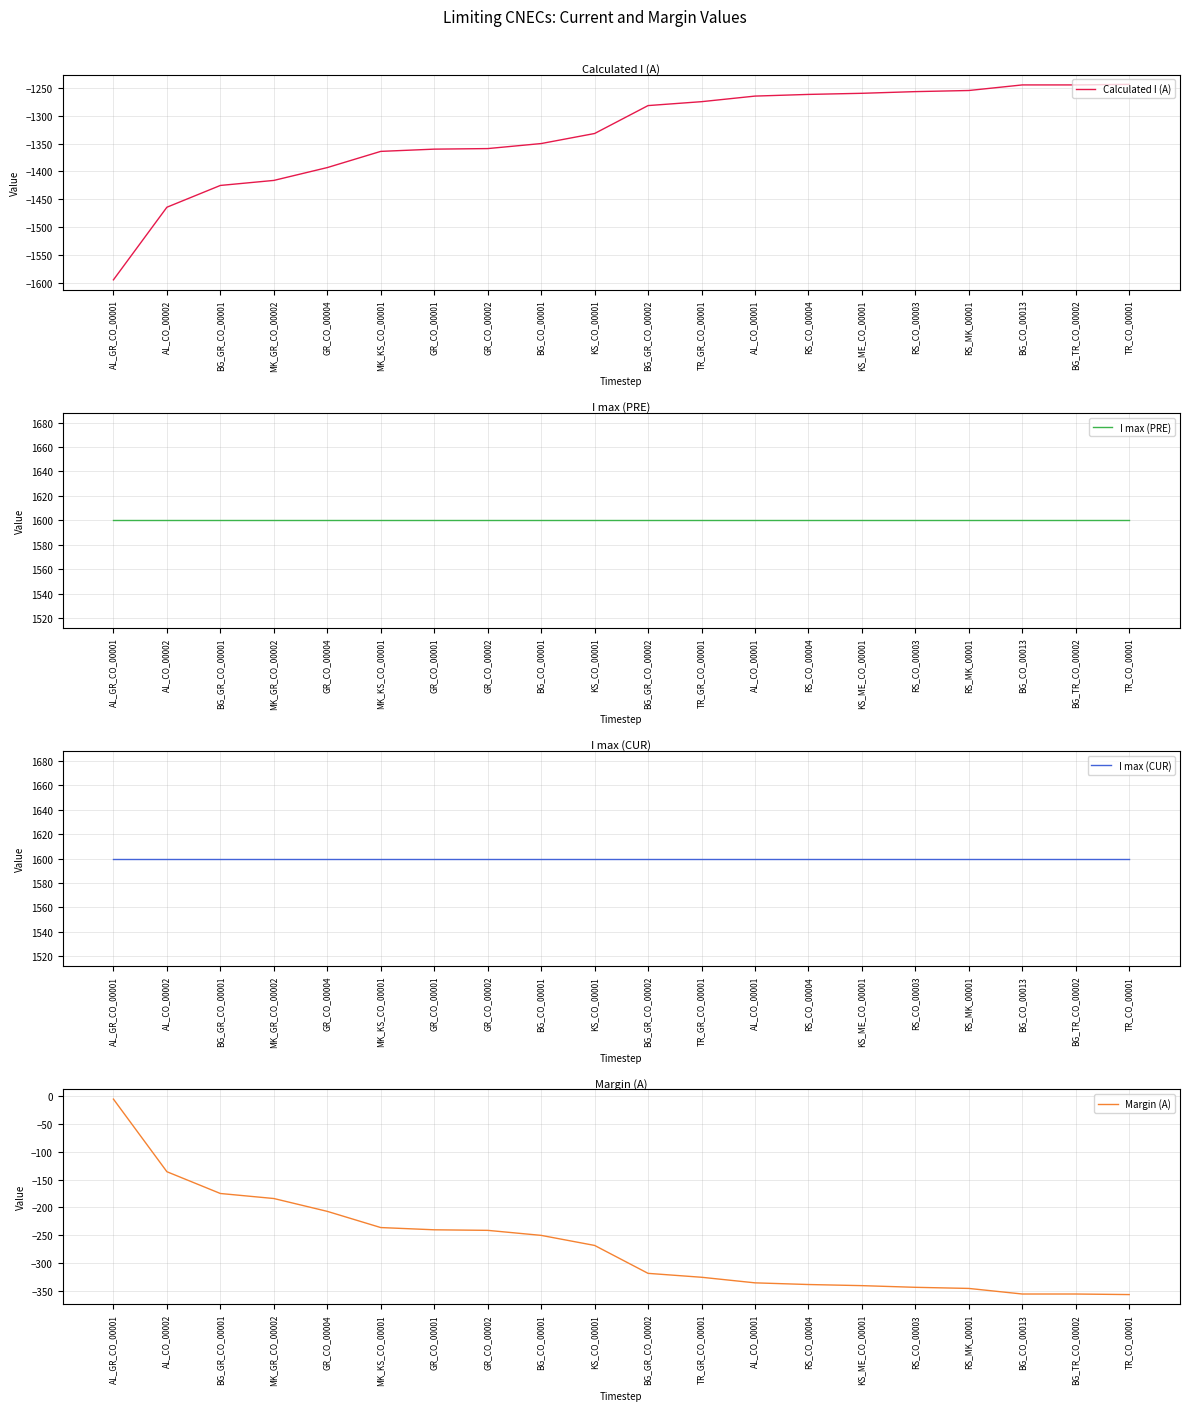

At which category is the sum across all series the highest?

AL_GR_CO_00001